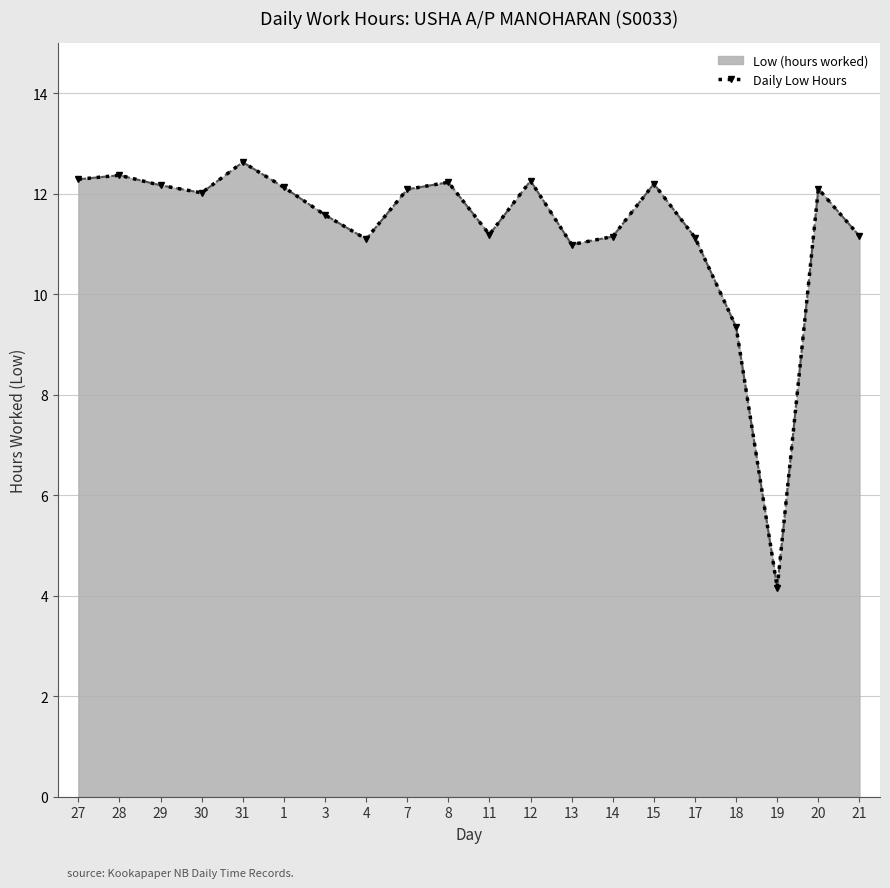

How many values exceed 12?

11